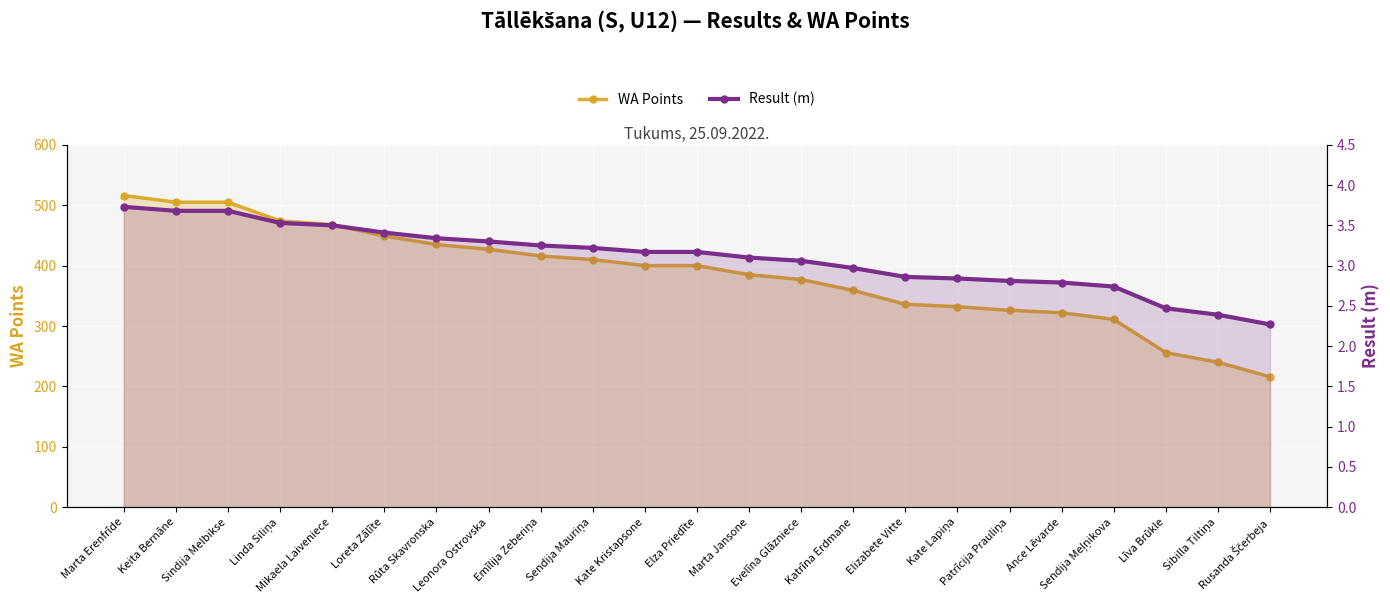

What position from the left is Sendija Meļņikova?

20